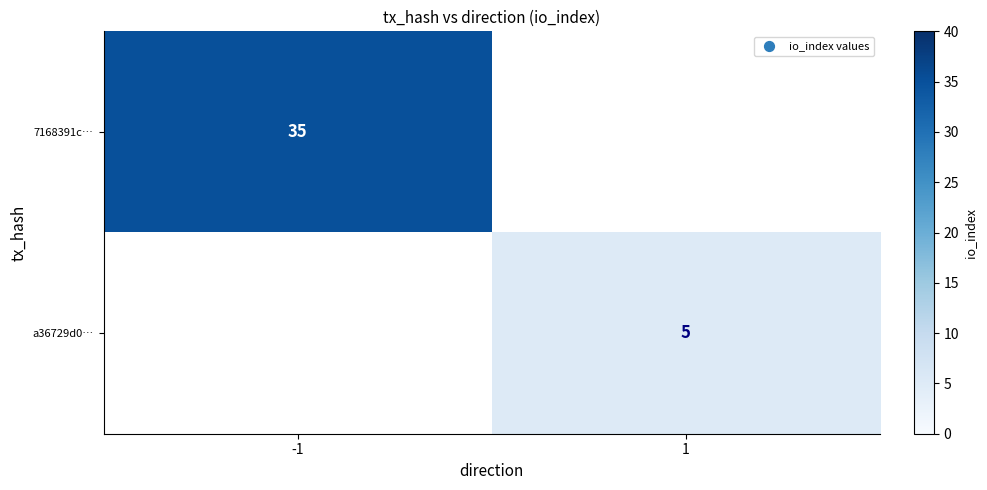

Which has a higher value, 1 or -1?

-1